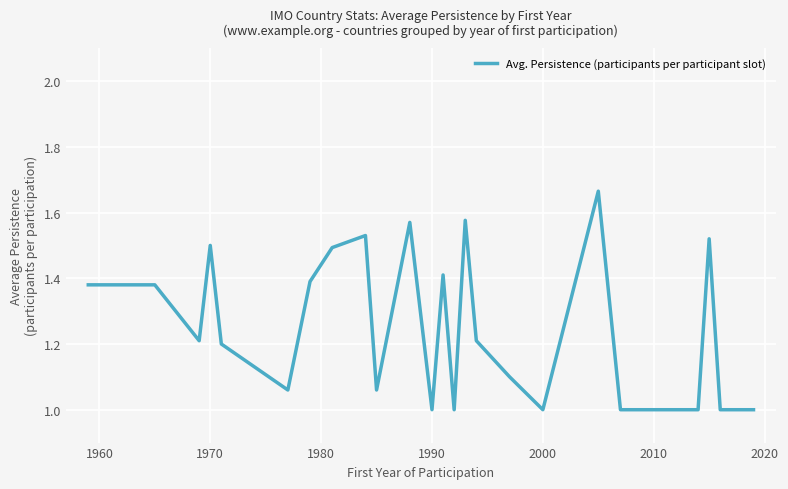

What is the difference between the maximum and minimum values?

0.7